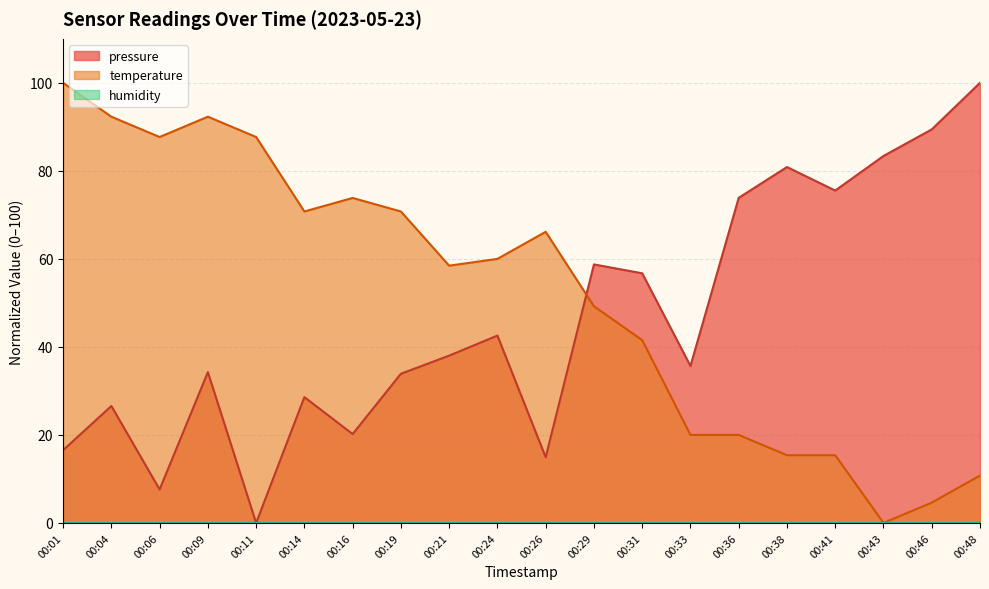

At which category does the chart reach its minimum across all series?

00:11